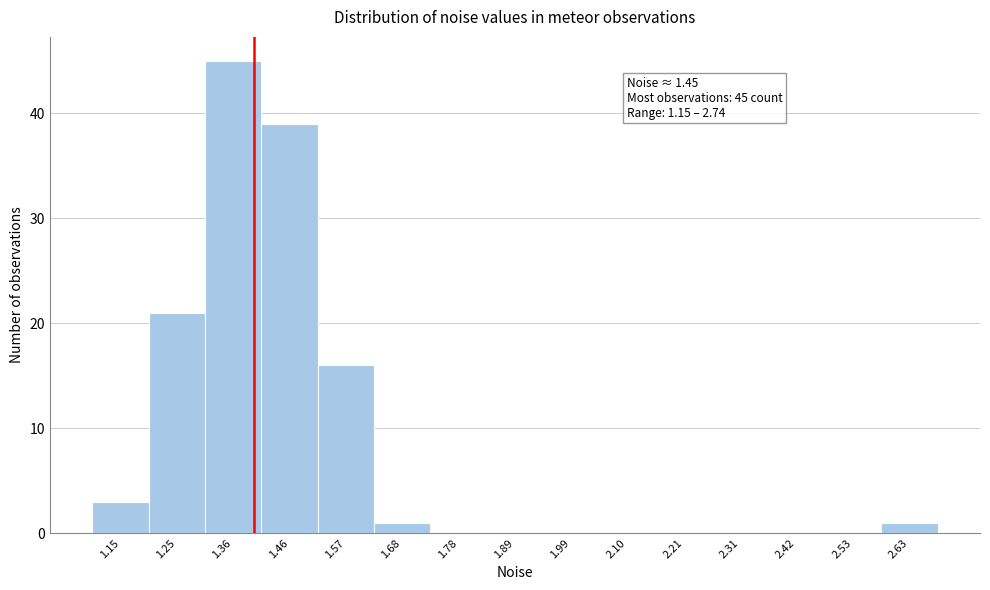

Reading left to right, transcribe all the data shown in this chart.

1.15=3	1.25=21	1.36=45	1.46=39	1.57=16	1.68=1	1.78=0	1.89=0	1.99=0	2.10=0	2.21=0	2.31=0	2.42=0	2.53=0	2.63=1